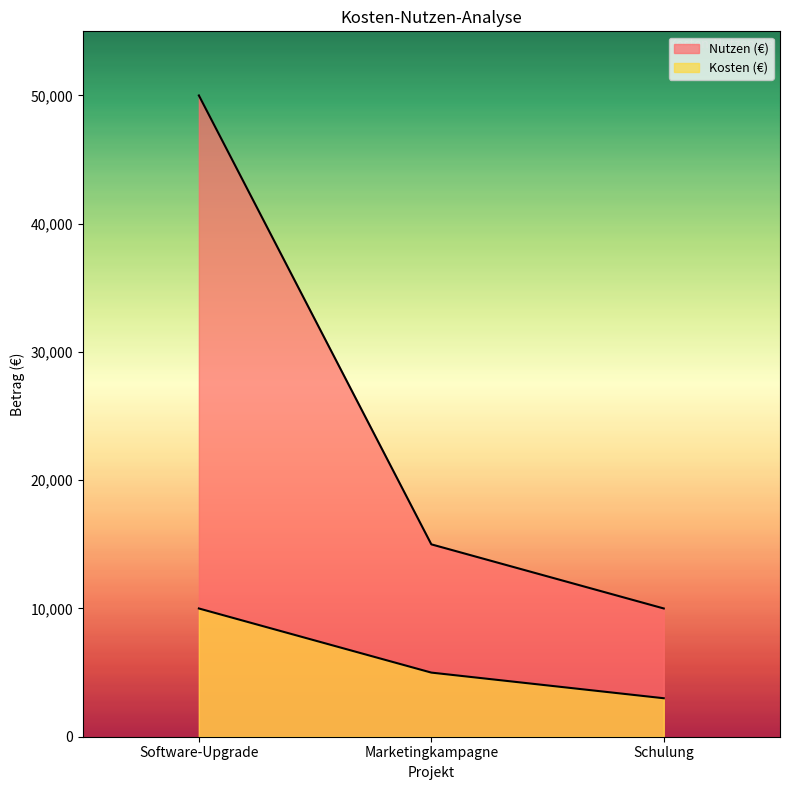

List the series in order of their peak value, lowest first.

Kosten (€), Nutzen (€)